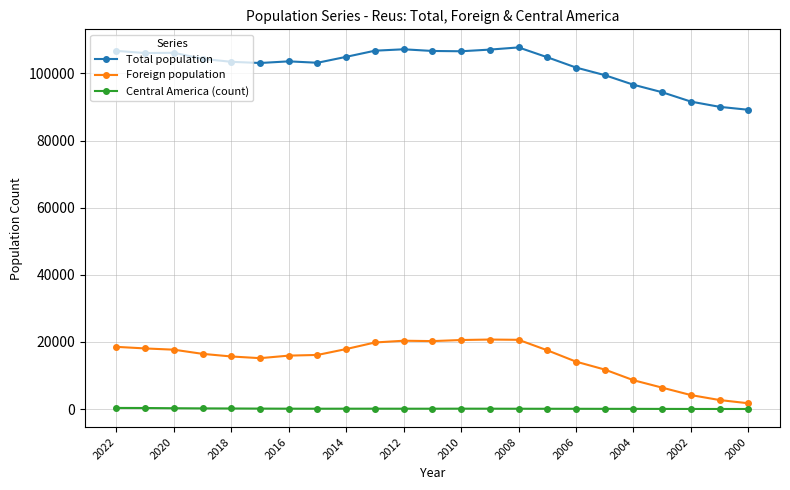

True or false: Foreign population has more than 0 points higher than both neighbors.

True